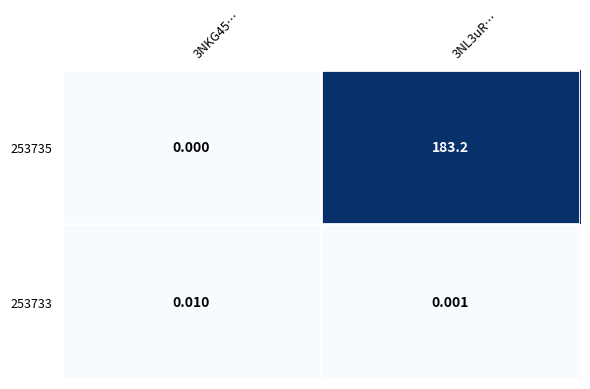

Count the number of data series in this chart.

2